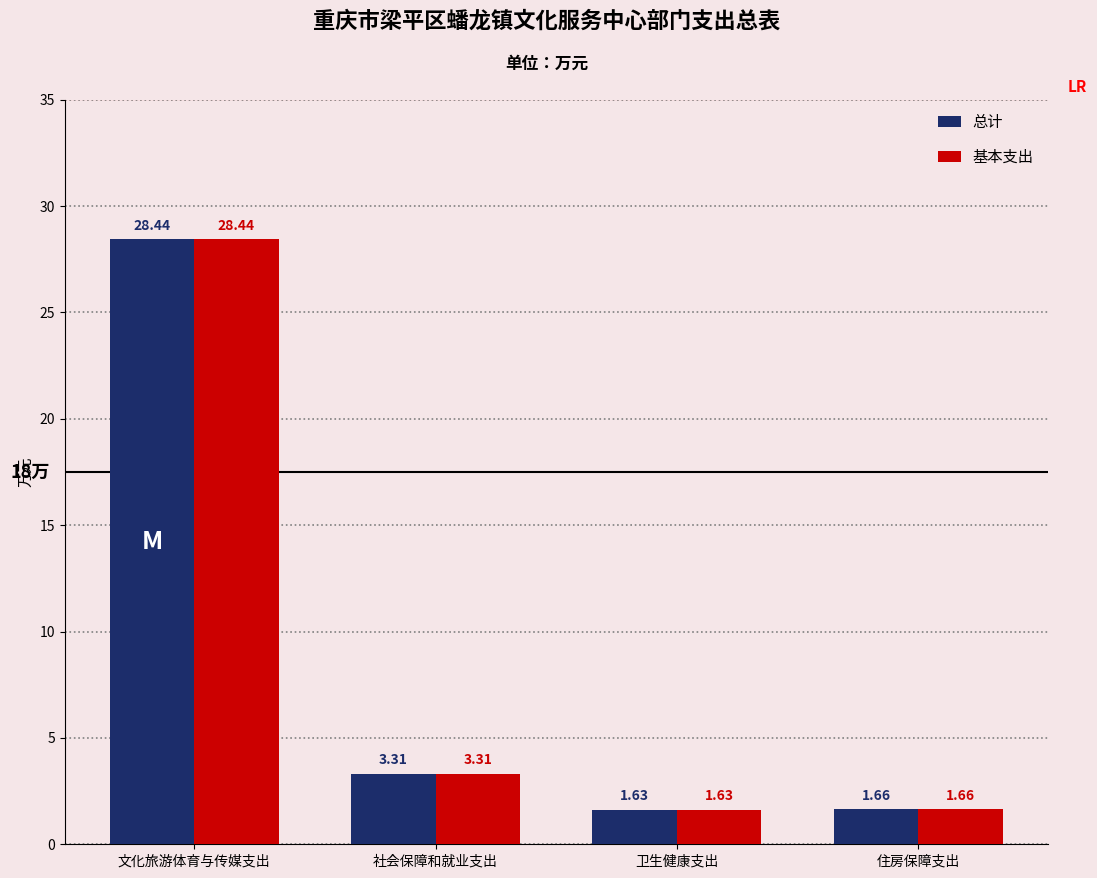

How many bars are there in total?

8